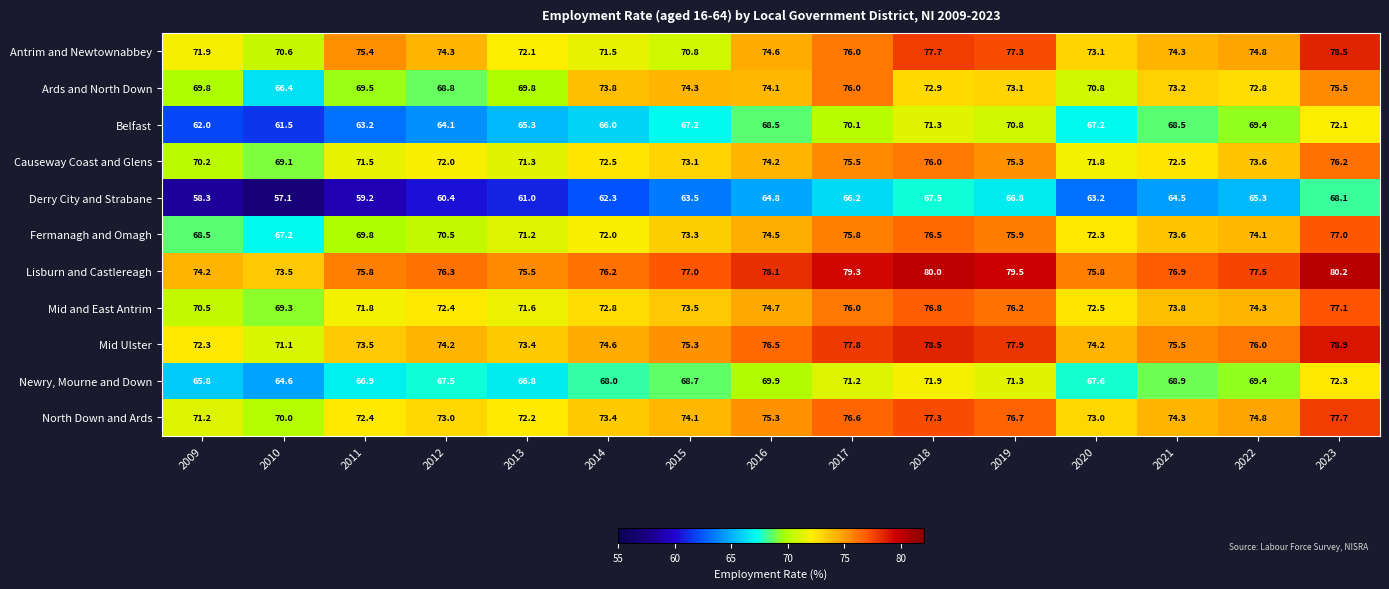

Is it true that Newry, Mourne and Down equals 67.6 at 2020?

True